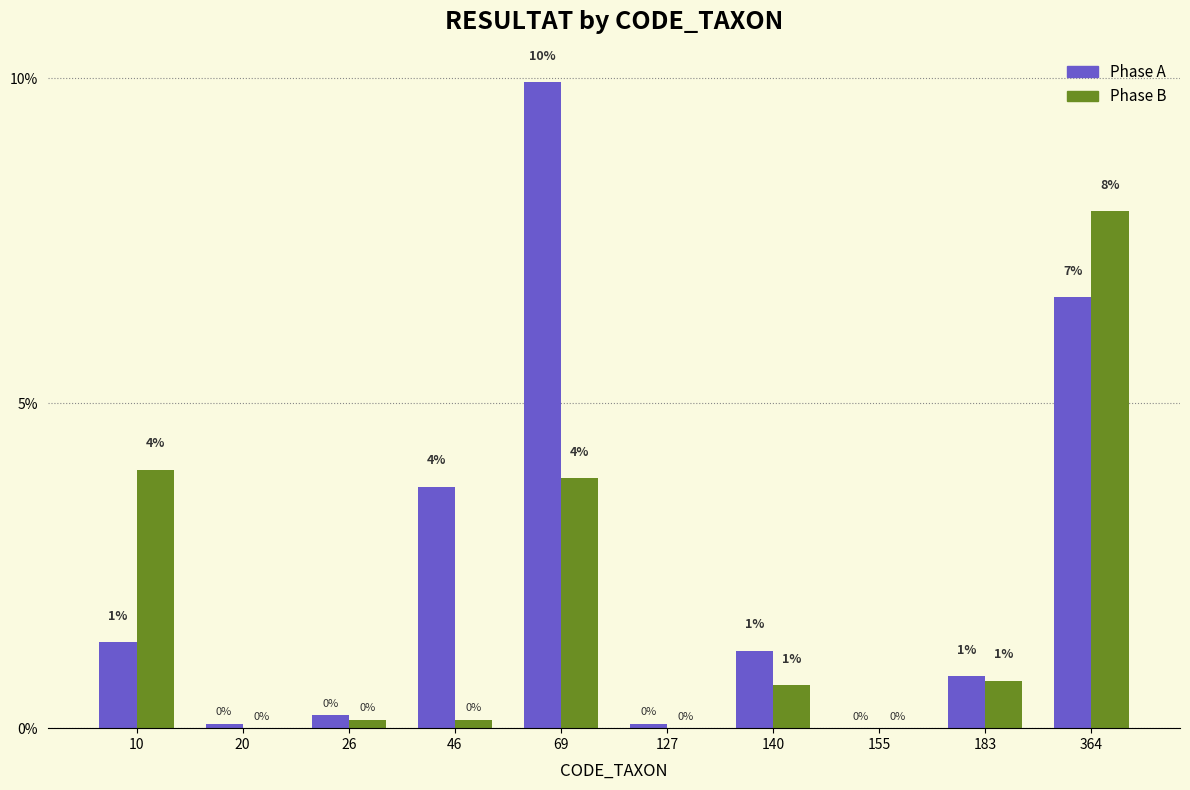

What is the average value of the Phase B series?

1.7